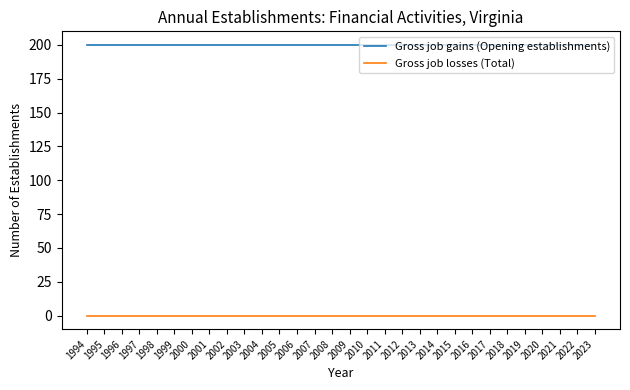

Does the chart have visible grid lines?

No